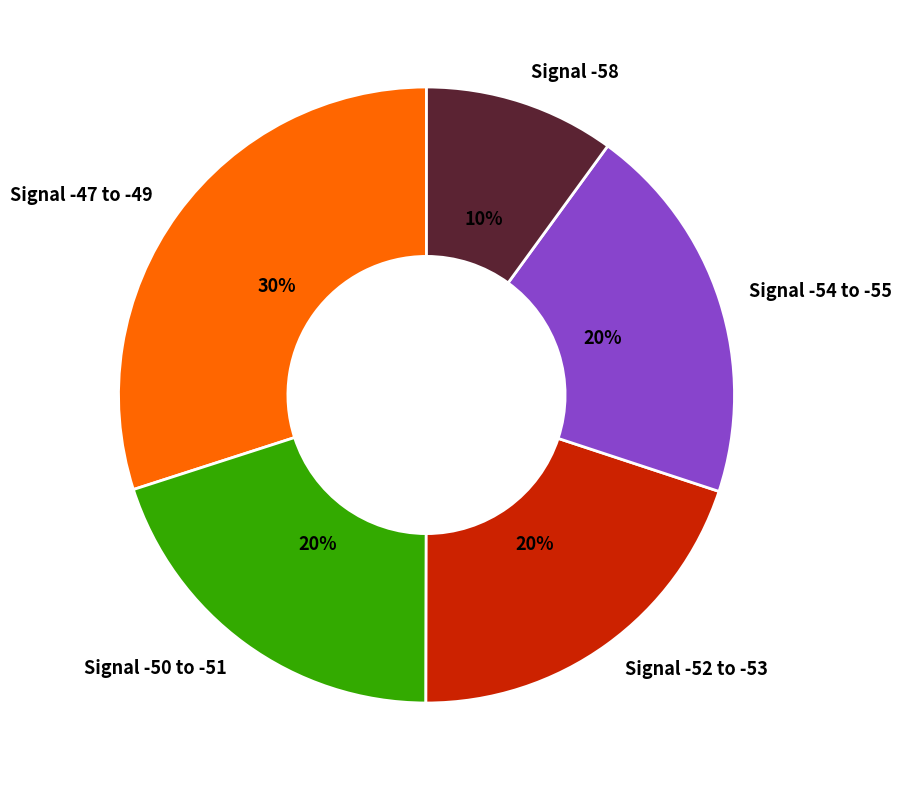

Approximately how many times larger is the value at Signal -47 to -49 compared to Signal -58?

3.0